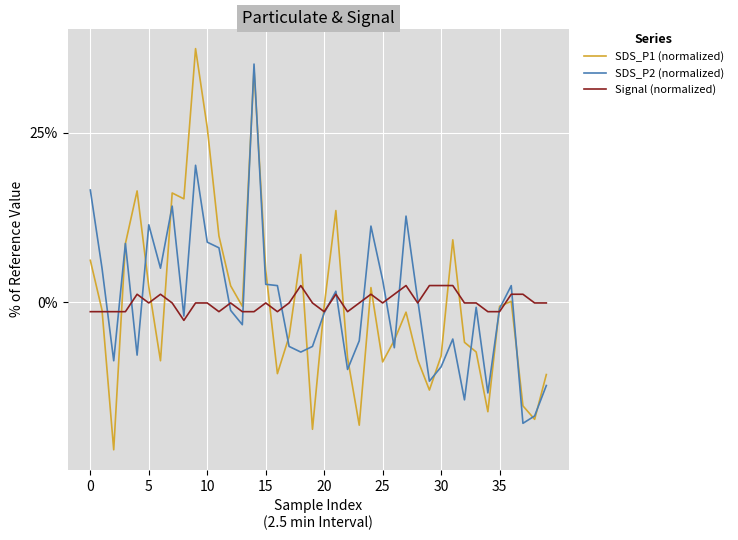

Which series has the largest range (max minus min)?

SDS_P1 (normalized)